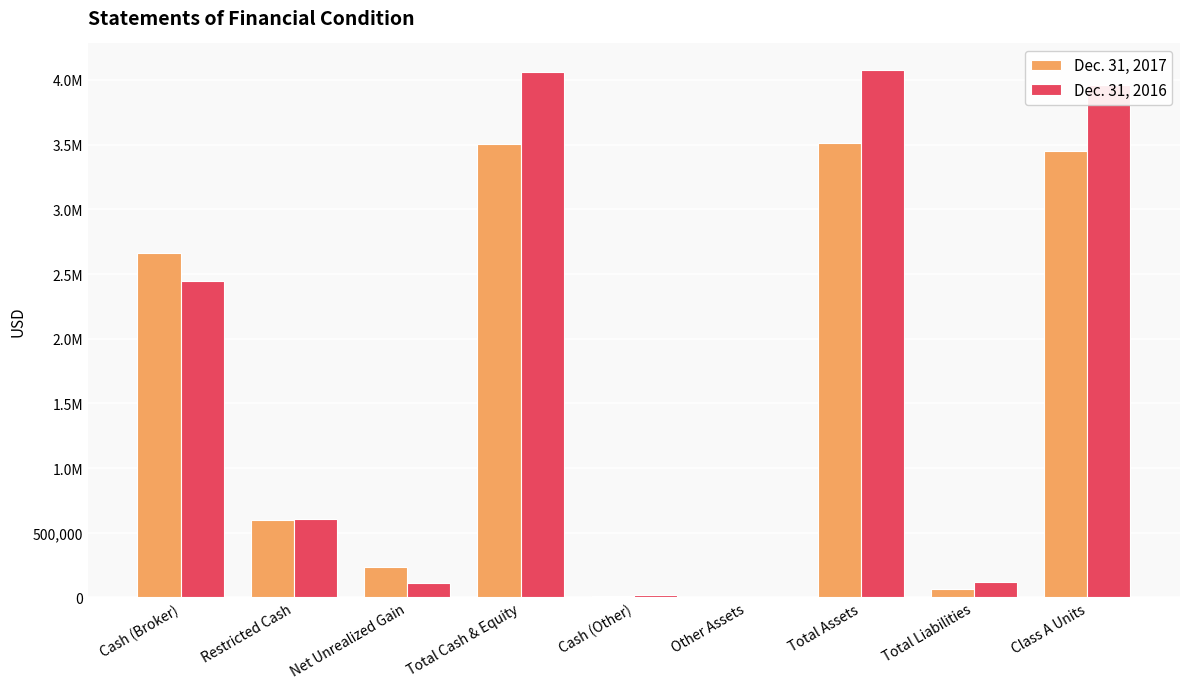

Are the bars grouped side by side (vs. stacked)?

Yes